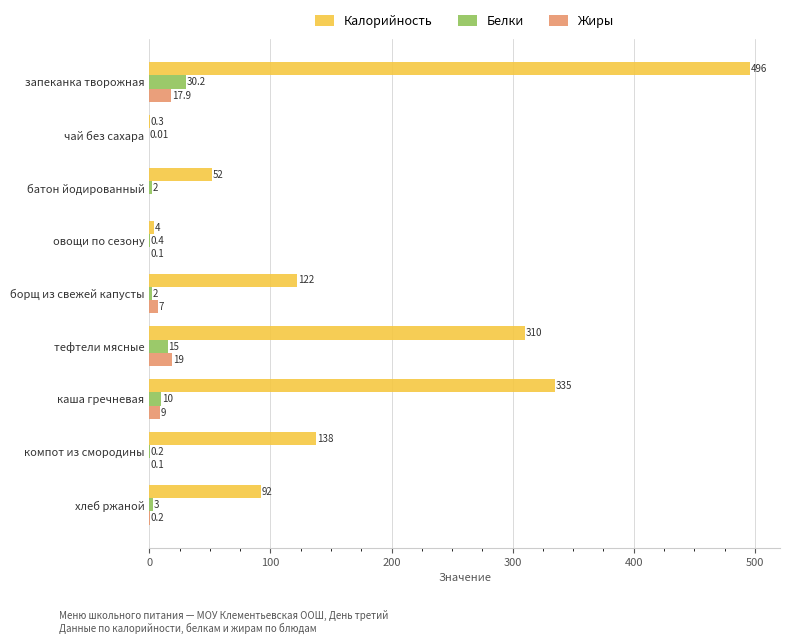

Is the value of Жиры at чай без сахара greater than the value of Калорийность at чай без сахара?

No